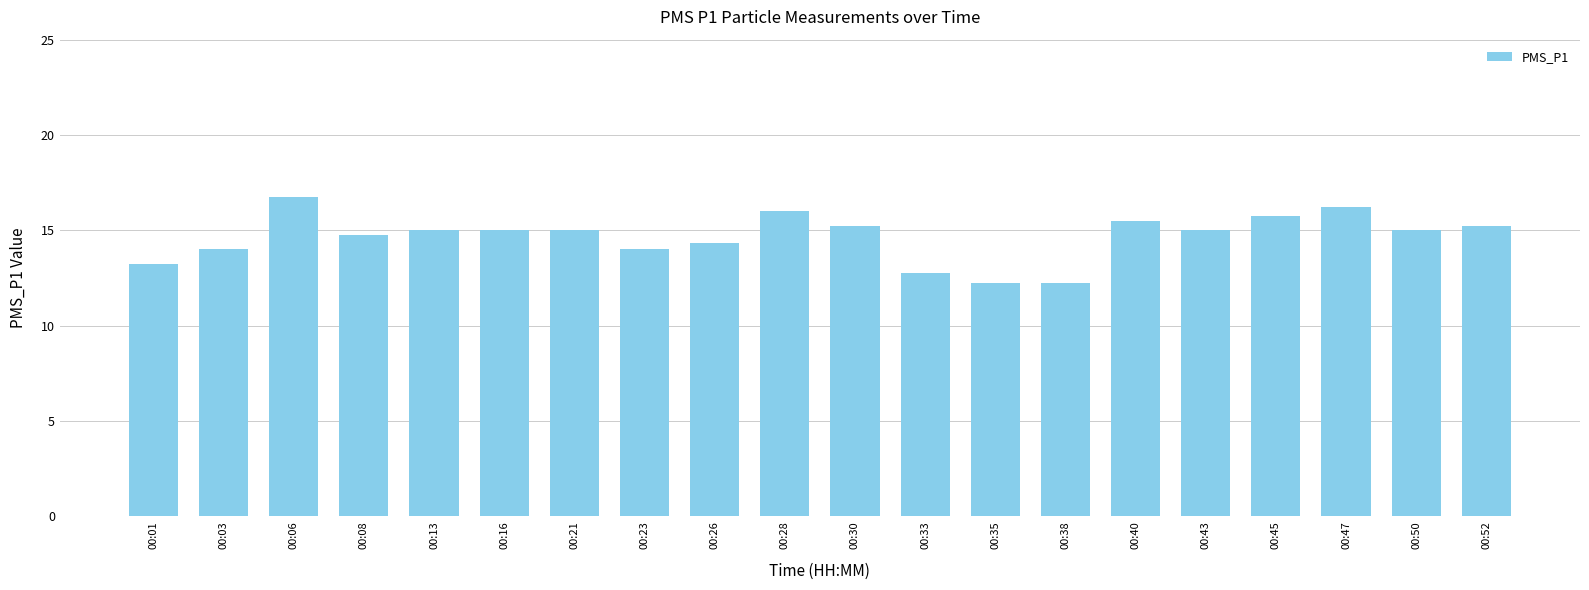

What is the difference between the maximum and minimum values?

4.5